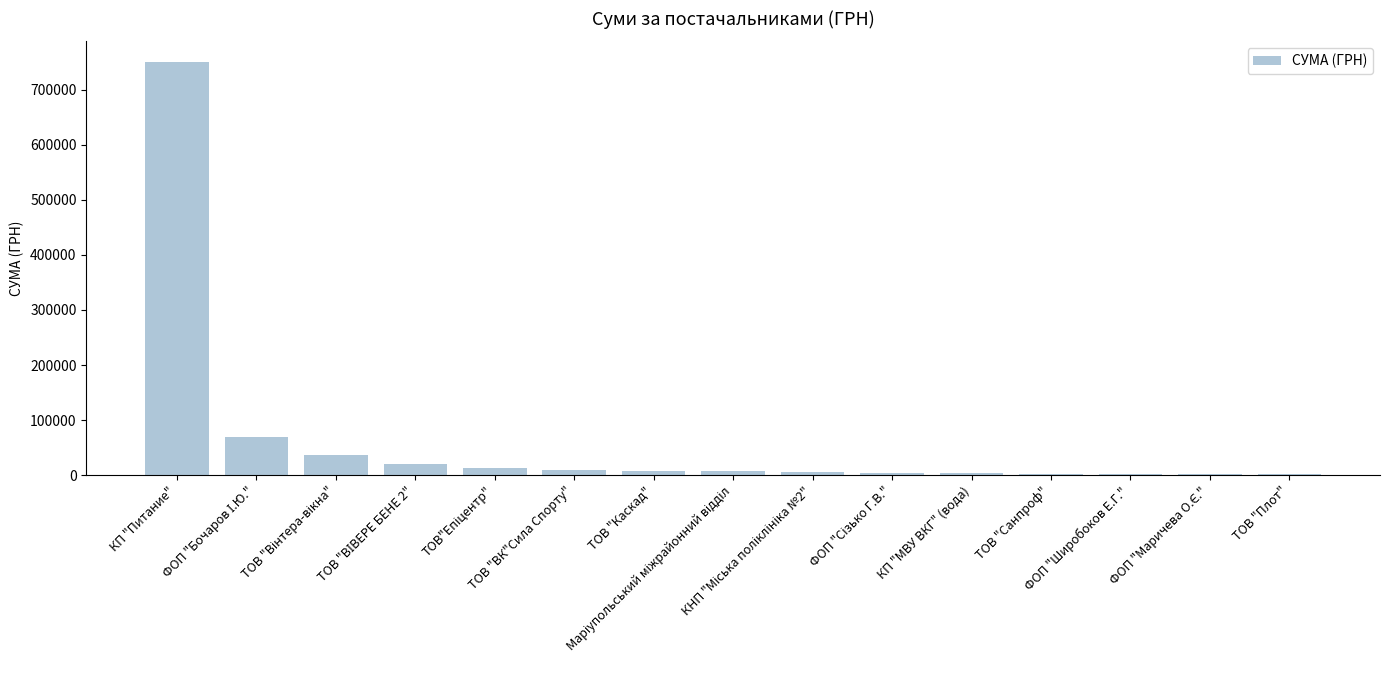

Which category has the highest value across all series?

КП "Питание"